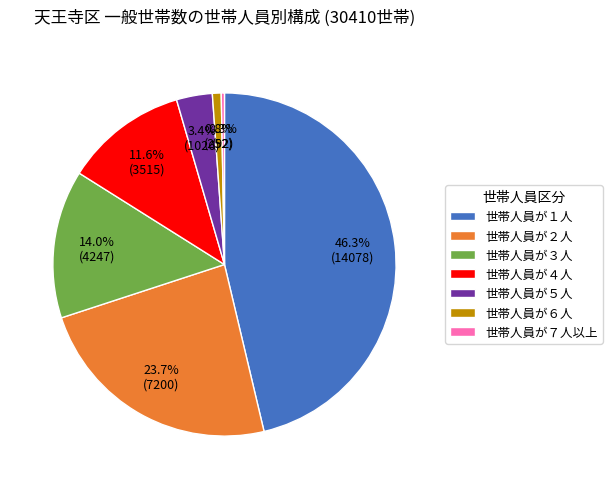

Approximately how many times larger is the value at 世帯人員が５人 compared to 世帯人員が４人?

0.3